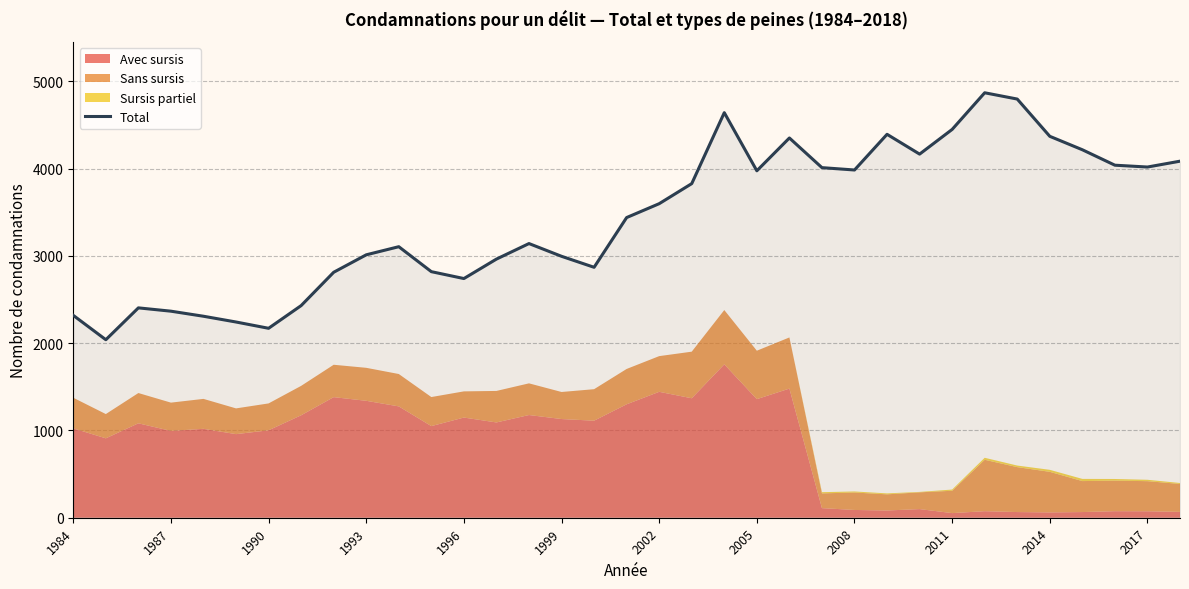

What is the approximate value at 32?

4040